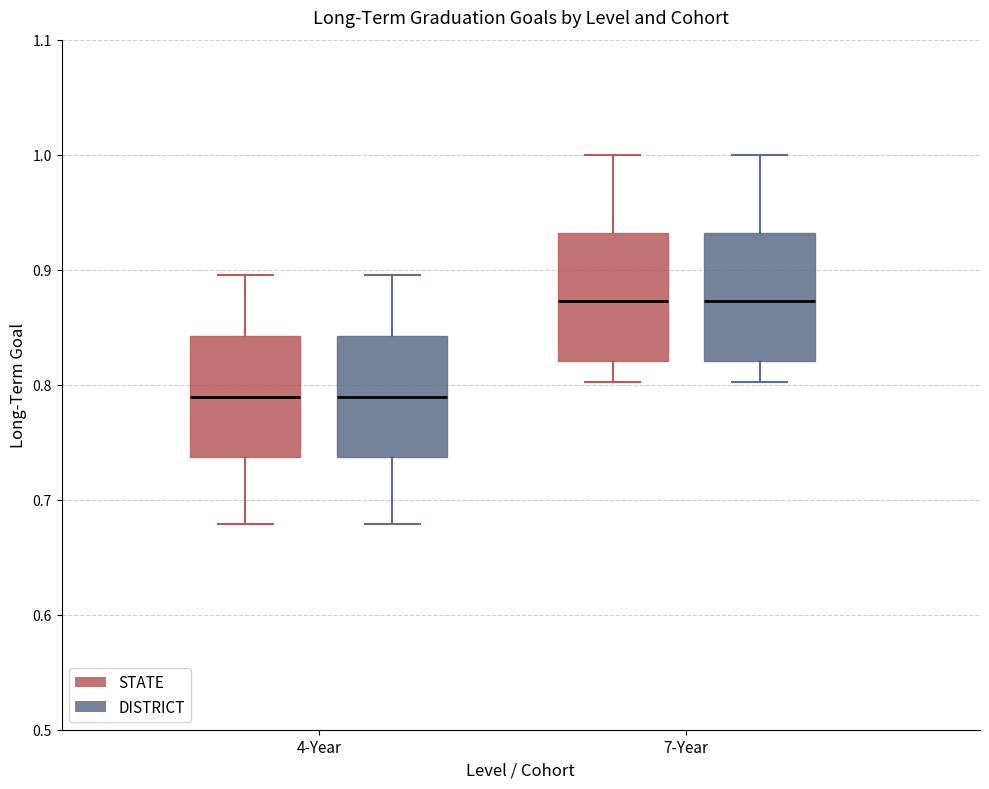

Reading left to right, transcribe this box plot: for each box, give where its median line is, the range the box spans, and where its two whiskers end, as read against the y-axis. The values are not printed on the chart, so give them approximately, as read against the axis.

4-Year (STATE): median 0.79, box 0.74 to 0.84, whiskers 0.68 to 0.90
4-Year (DISTRICT): median 0.79, box 0.74 to 0.84, whiskers 0.68 to 0.90
7-Year (STATE): median 0.87, box 0.82 to 0.93, whiskers 0.80 to 1.00
7-Year (DISTRICT): median 0.87, box 0.82 to 0.93, whiskers 0.80 to 1.00